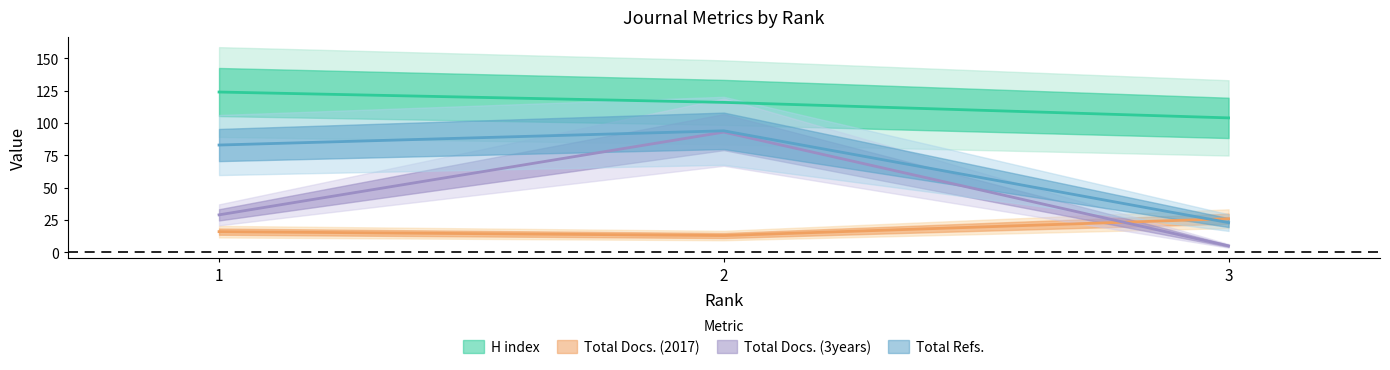

Is the value of H index at 1 greater than the value of Total Docs. (2017) at 1?

Yes